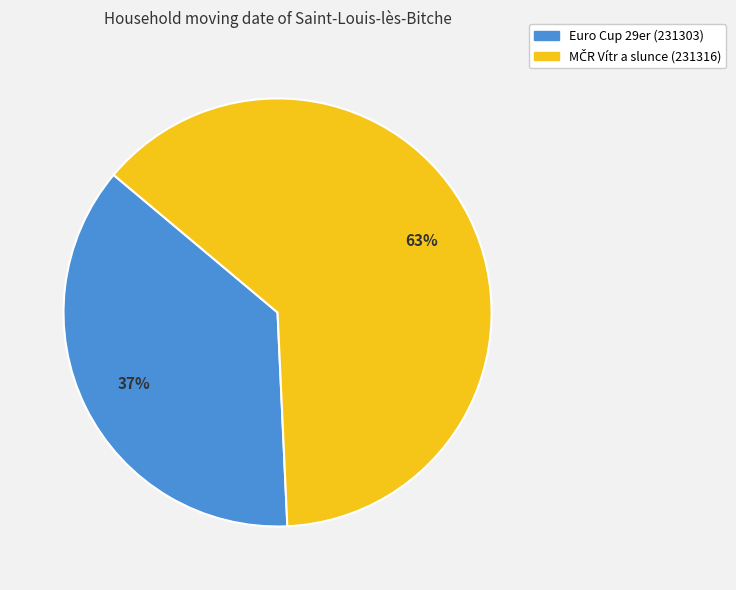

The Euro Cup 29er (231303) slice represents 30% of the pie. True or false?

False